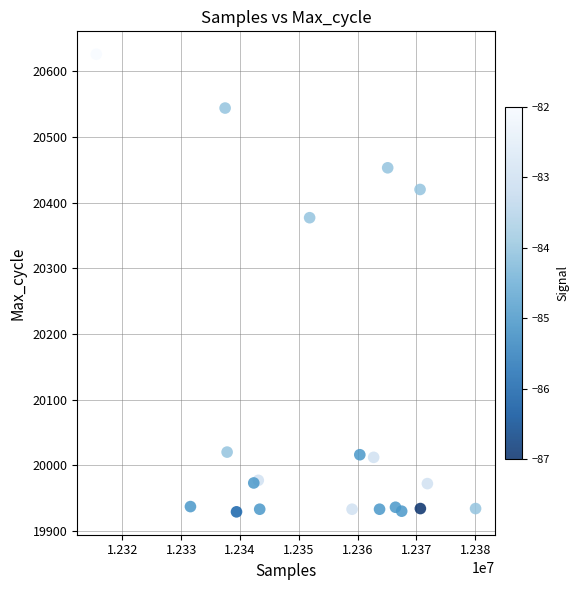

What Y value in the scatter plot is closest to 20277?

20377